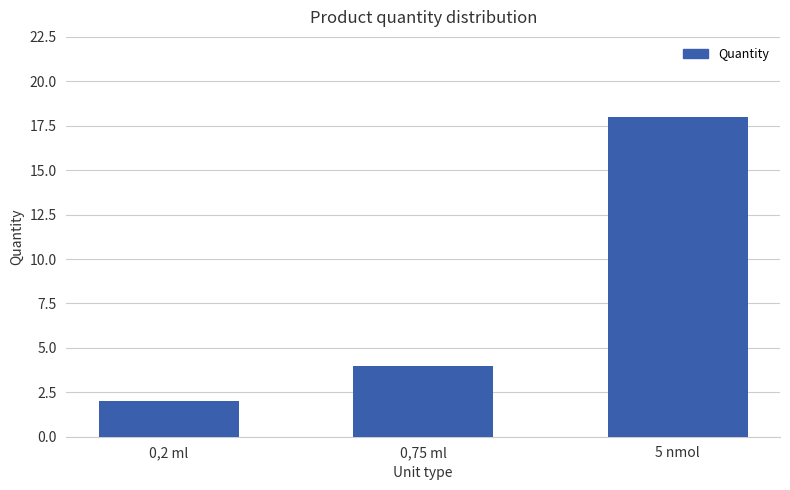

At which label is the value closest to 10?

0,75 ml